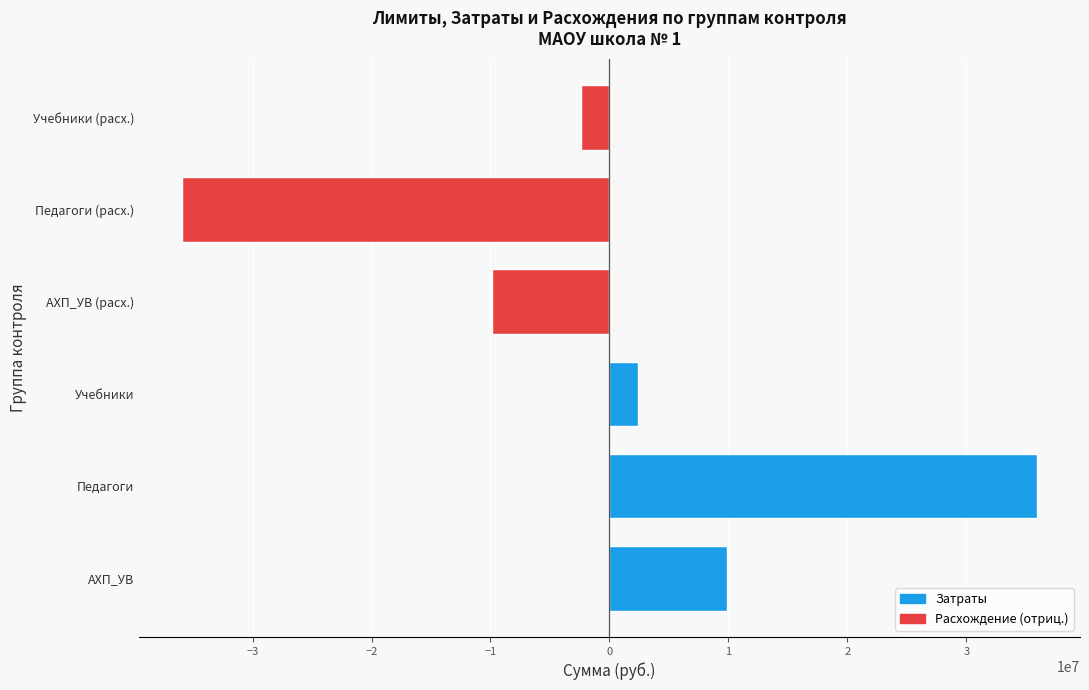

List the labels in order of value, smallest first.

Педагоги (расх.), АХП_УВ (расх.), Учебники (расх.), Учебники, АХП_УВ, Педагоги